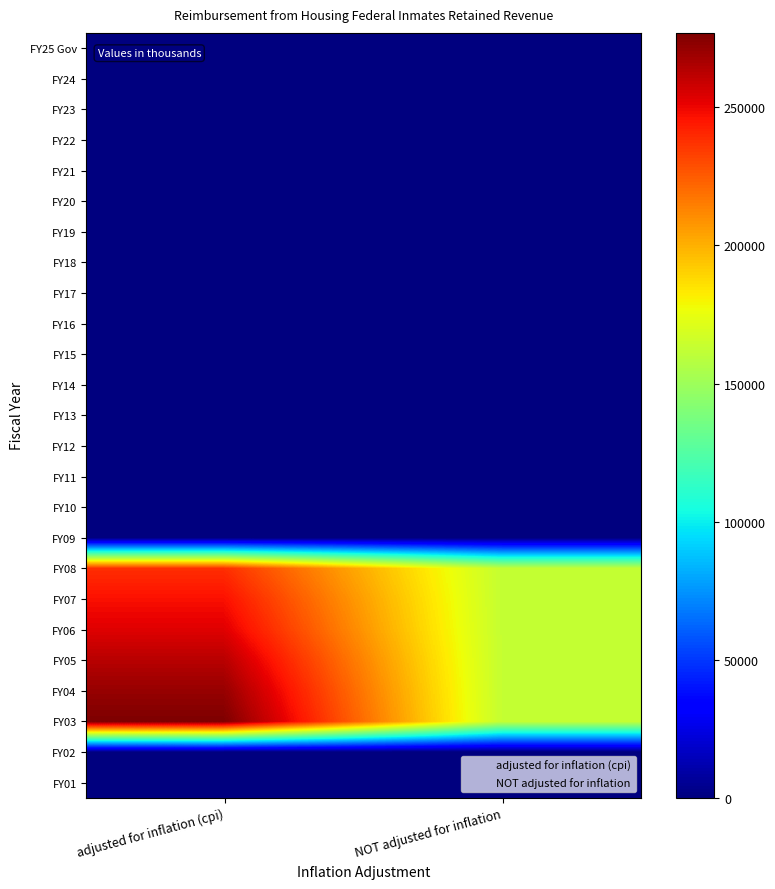

Rank the series at FY16 from highest to lowest value.

adjusted for inflation (cpi), NOT adjusted for inflation